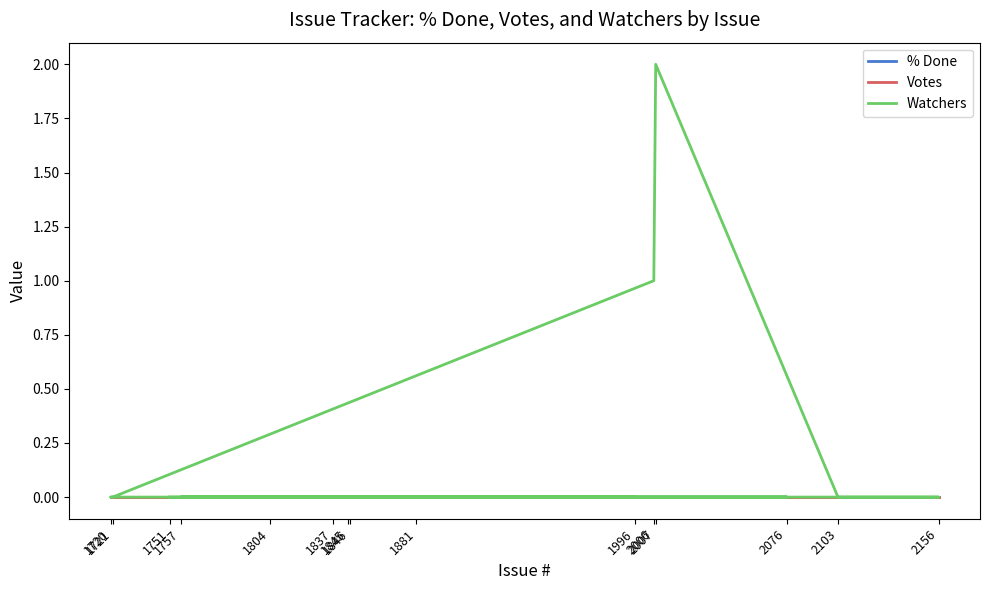

Rank the categories by Votes value from highest to lowest.

1881, 1804, 1837, 1757, 2076, 1845, 1846, 1996, 1720, 1721, 2006, 2007, 2103, 2156, 1751